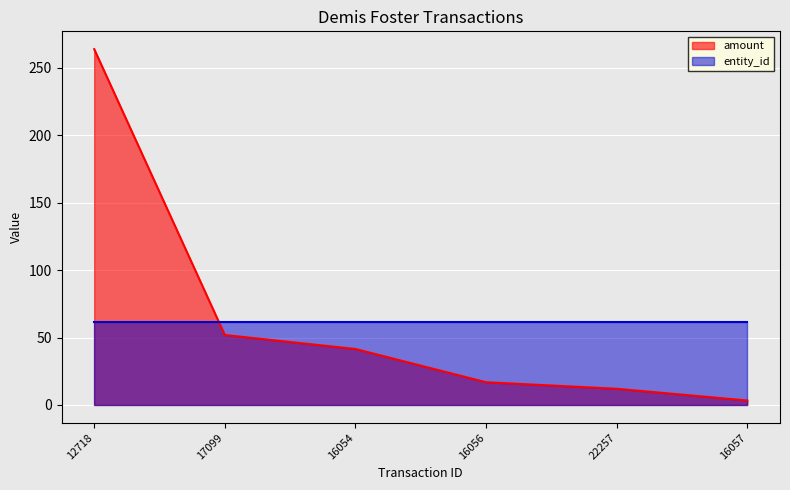

Where does the data first go above 41?

12718